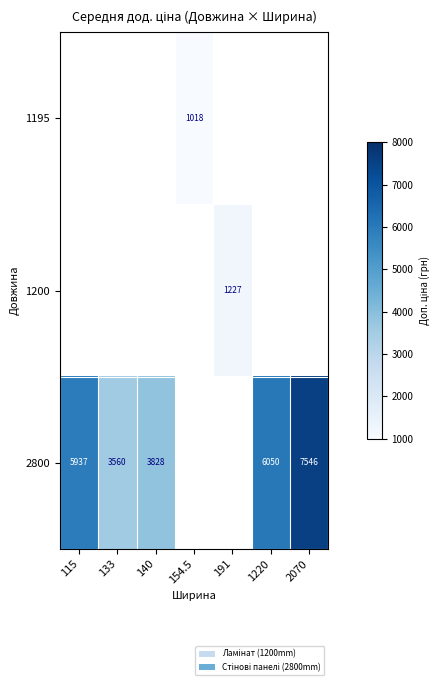

Is the value of 1195 at 154.5 greater than the value of 2800 at 140?

No